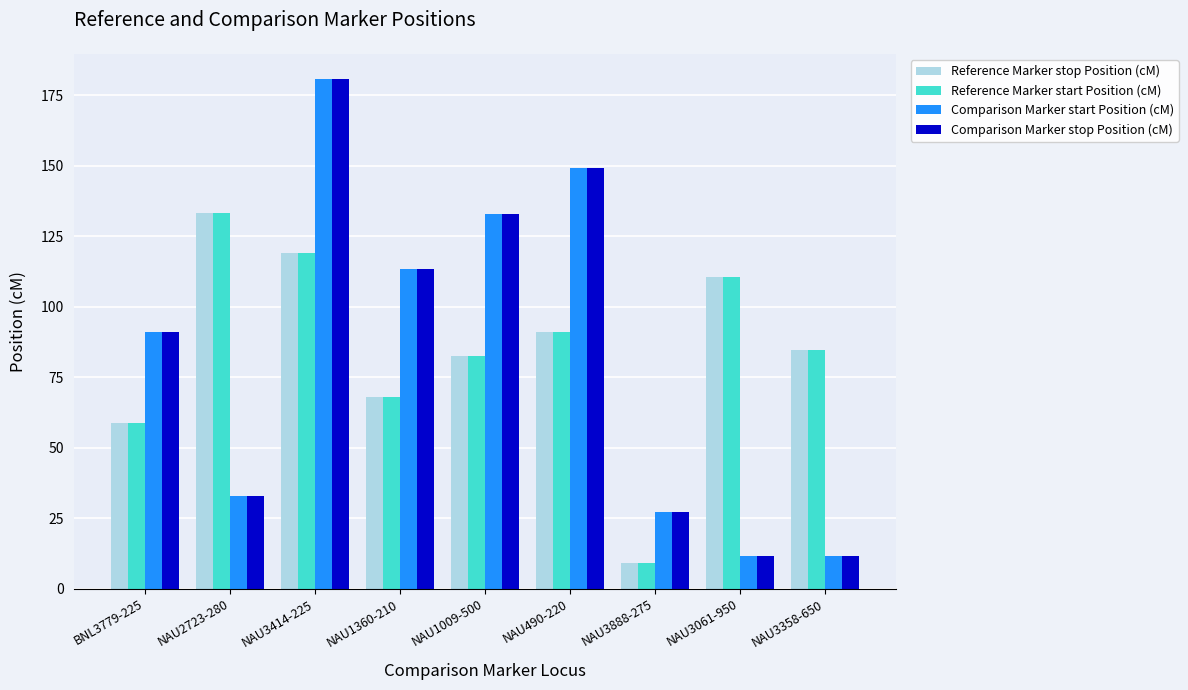

Is the value of Comparison Marker start Position (cM) at BNL3779-225 greater than the value of Comparison Marker stop Position (cM) at NAU2723-280?

Yes